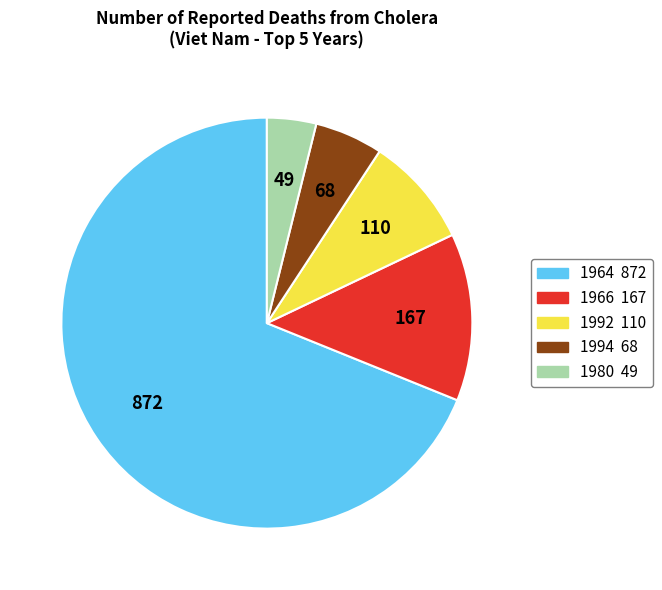

How many segments does this pie chart have?

5